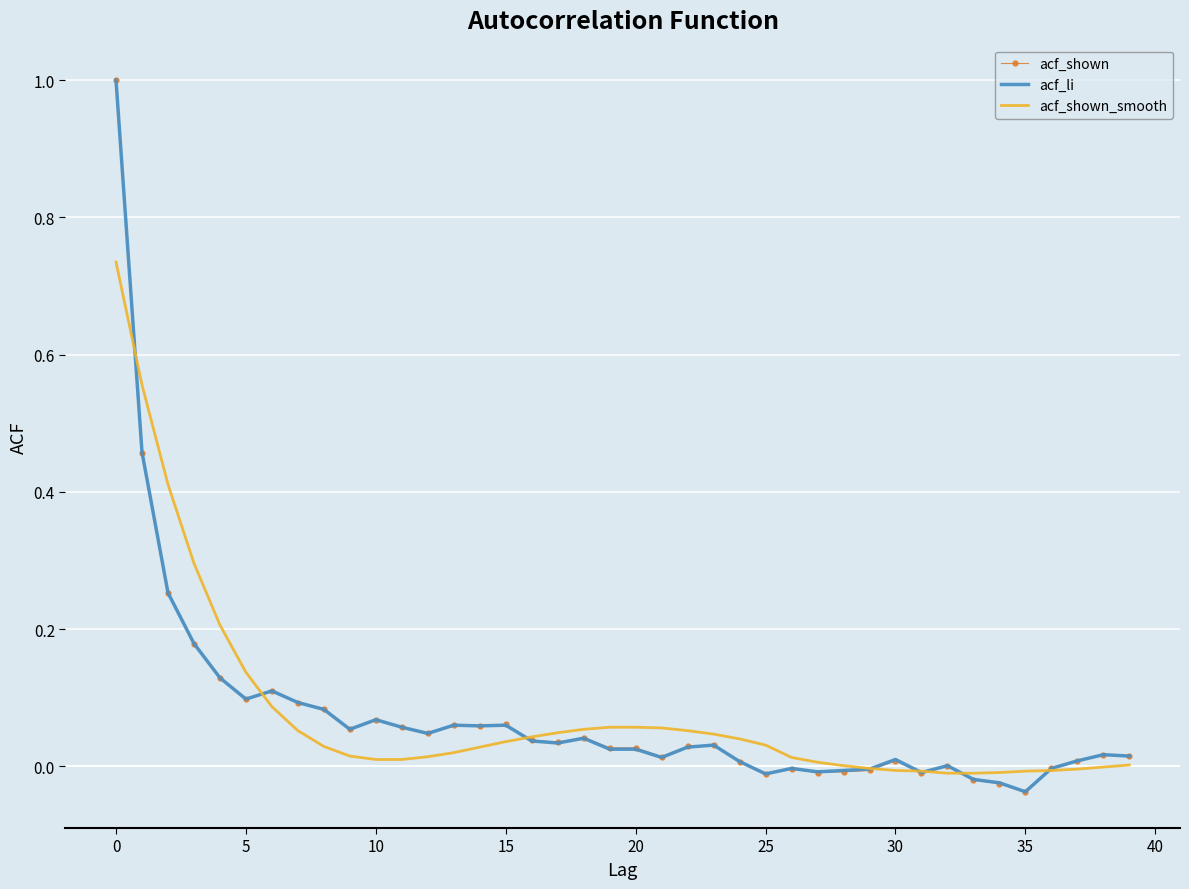

How many distinct data groups are displayed?

3